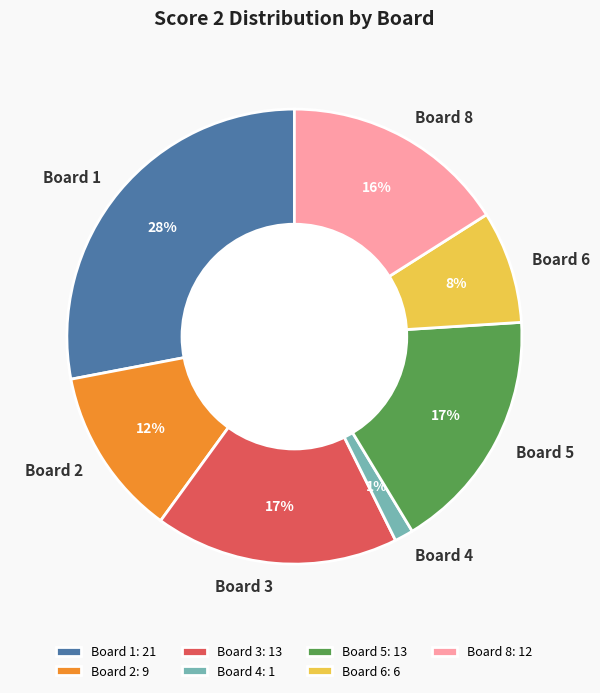

How many slices are in this pie chart?

7